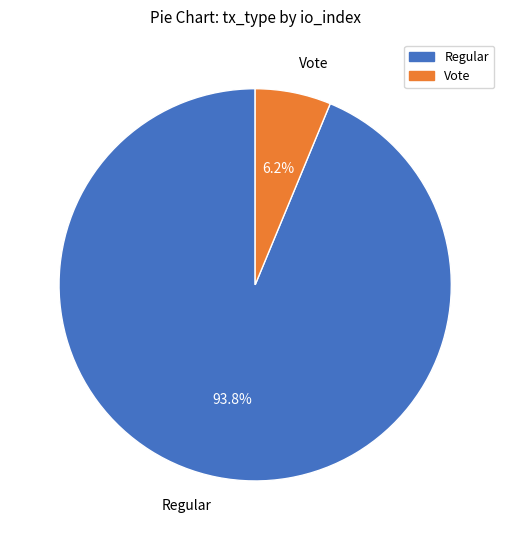

Between Regular and Vote, which is larger?

Regular